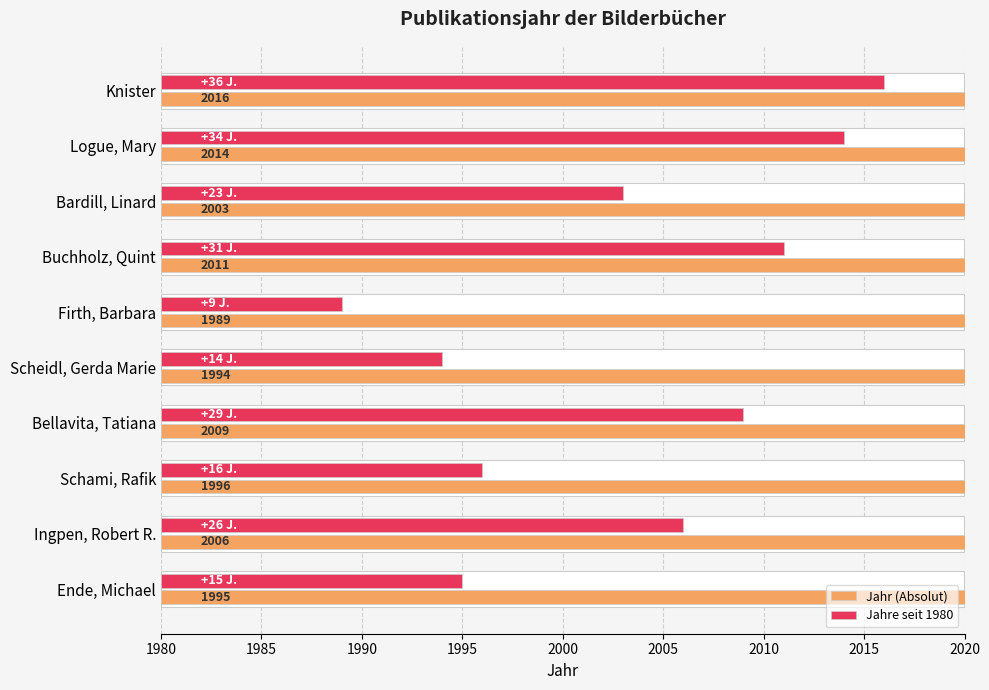

What position from the left is Bellavita, Tatiana?

4